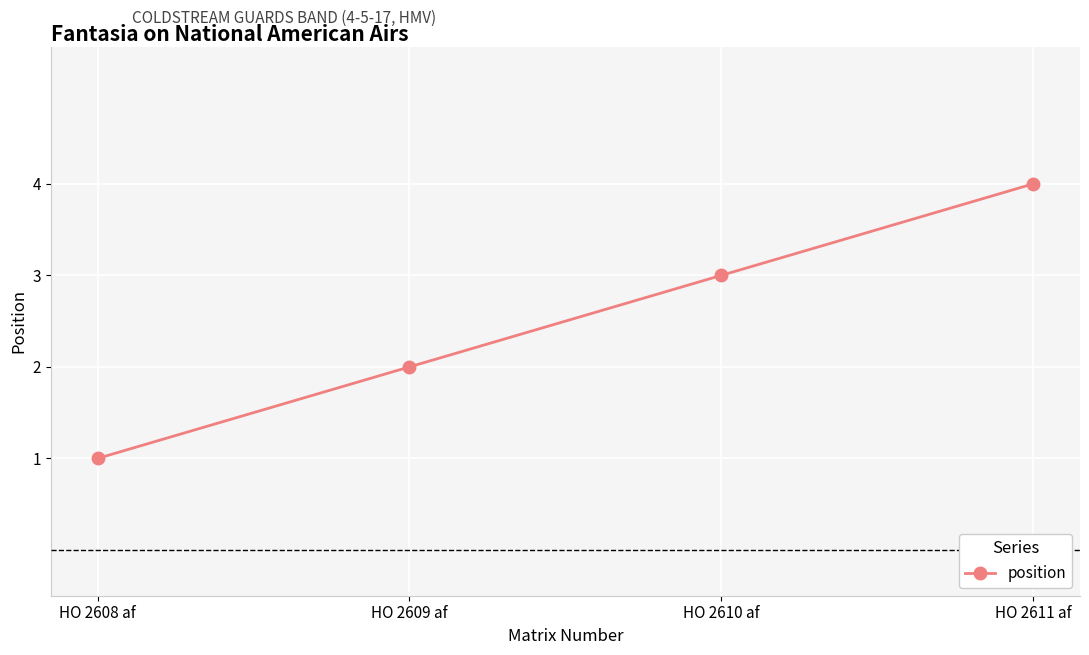

What is the maximum value shown in the chart?

4